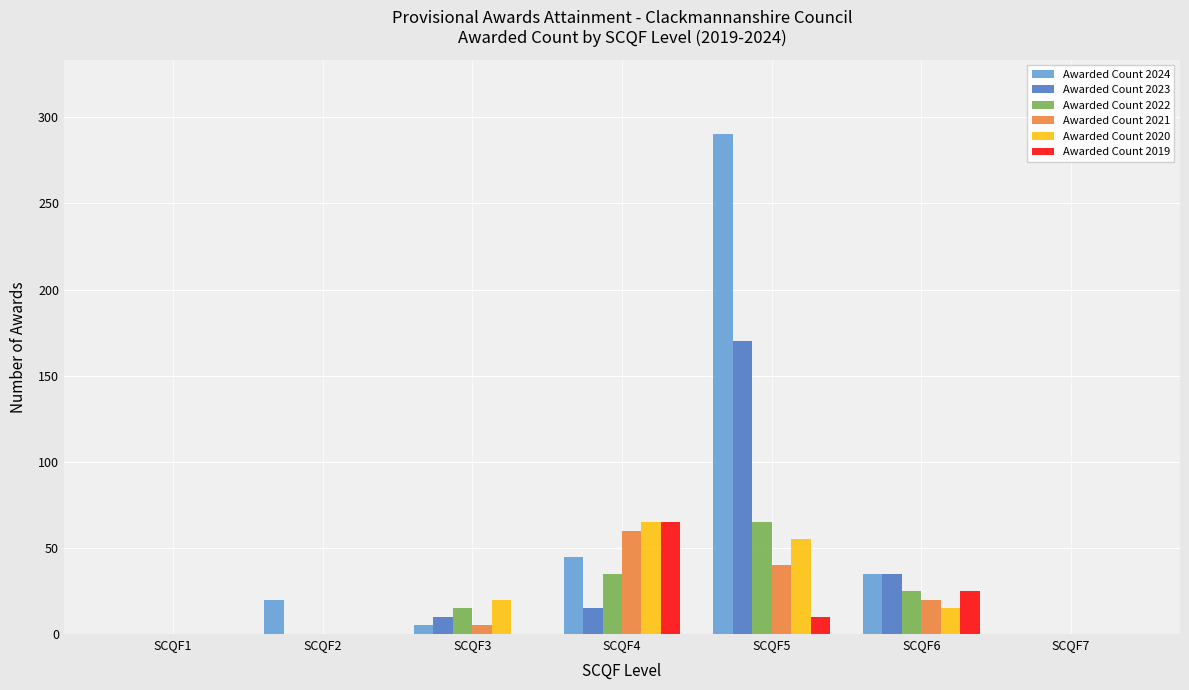

What is the approximate value of Awarded Count 2019 at SCQF4?

65